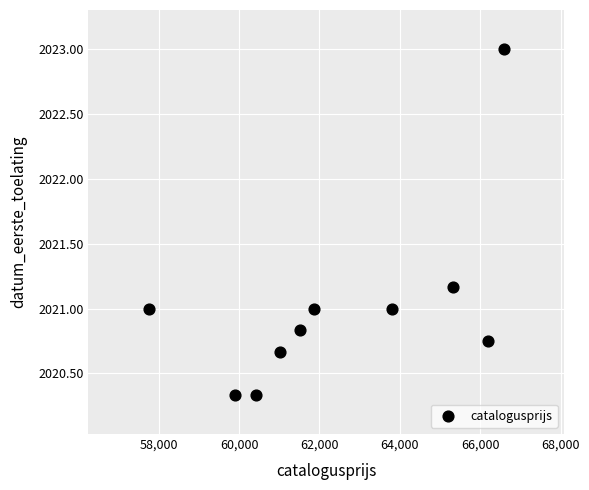

What is the average X value?

62435.1